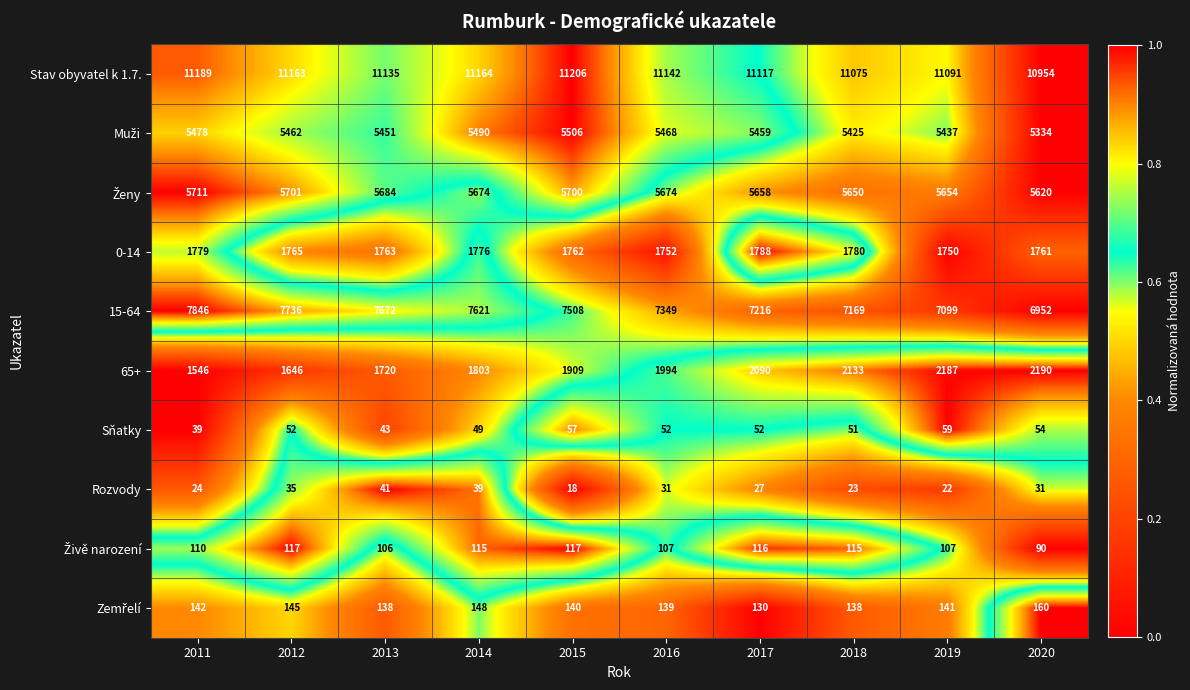

What is the difference between the highest and lowest values at 2019?

11069